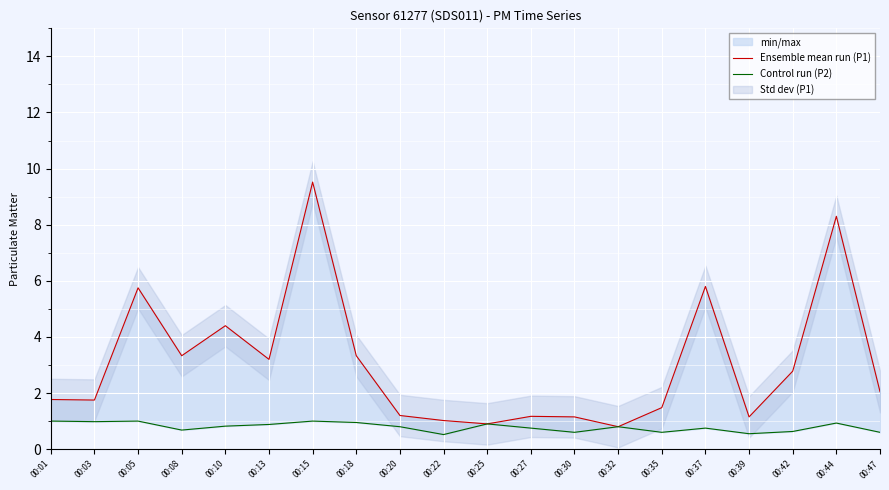

What is the maximum value shown in the chart?

9.5